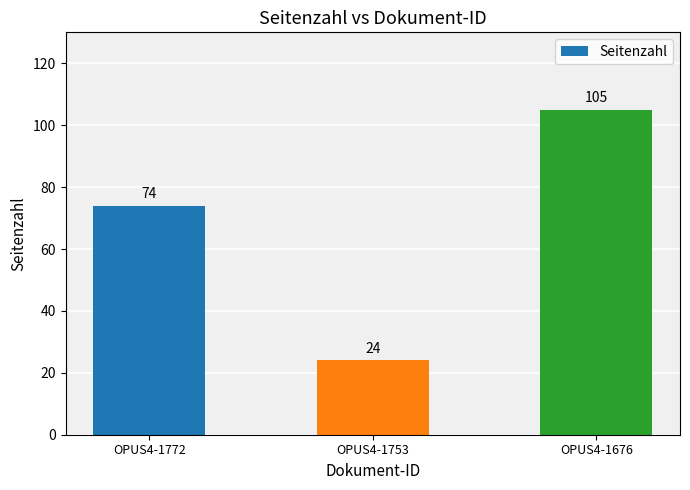

What is the average value?

68